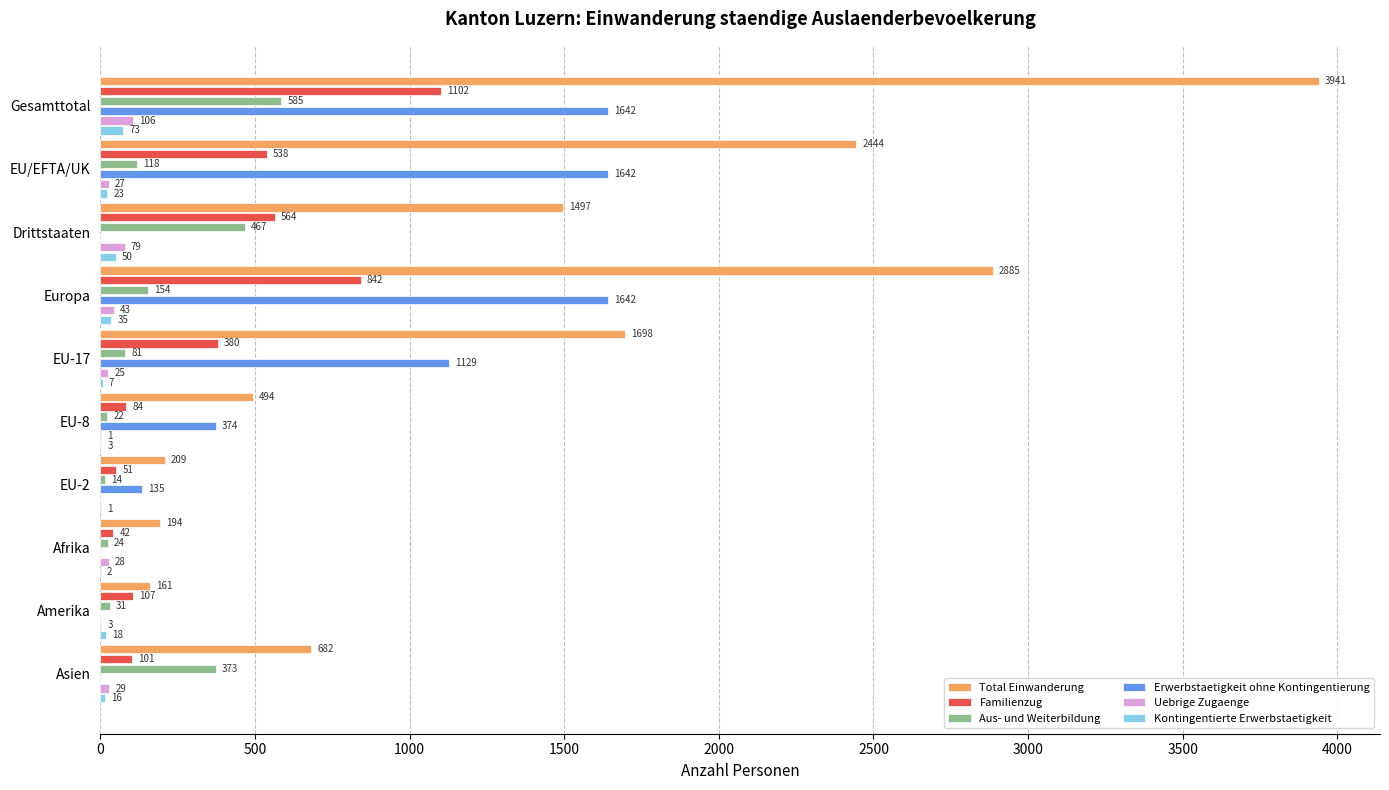

How many values in Uebrige Zugaenge are above zero?

9